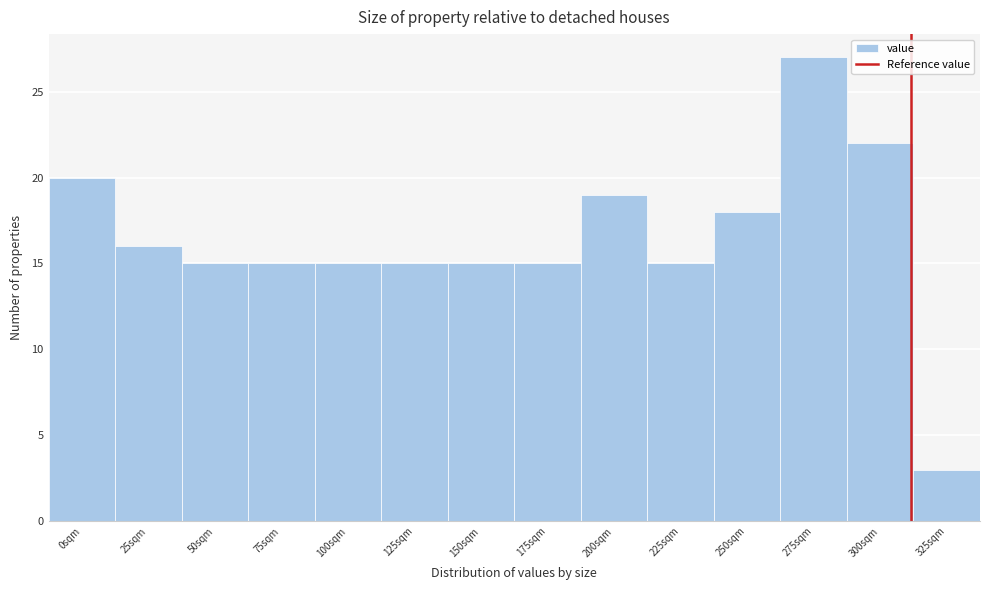

Reading left to right, extract all data points from this chart.

20	16	15	15	15	15	15	15	19	15	18	27	22	3